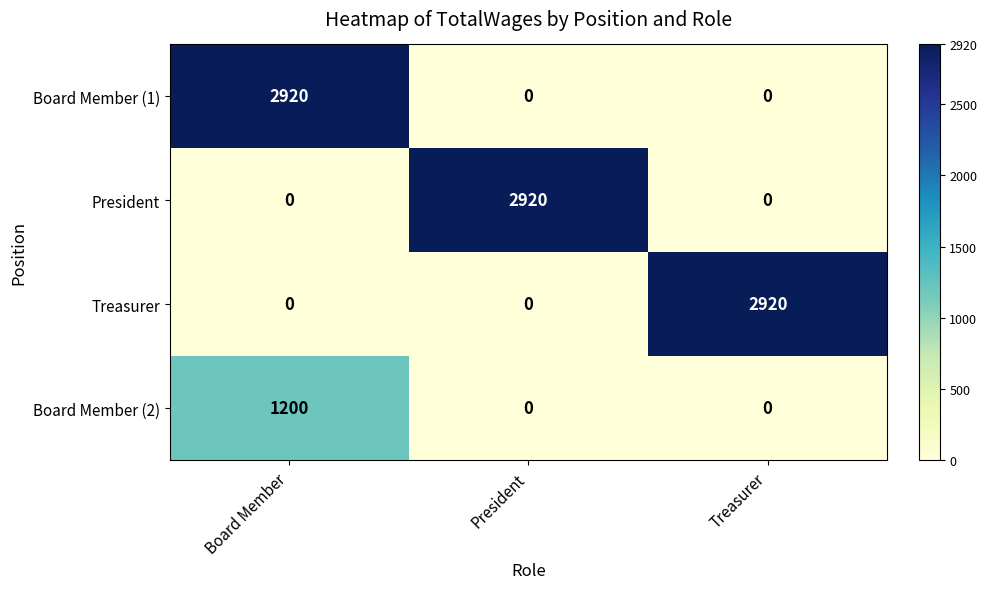

What is the sum of all President values?

2920